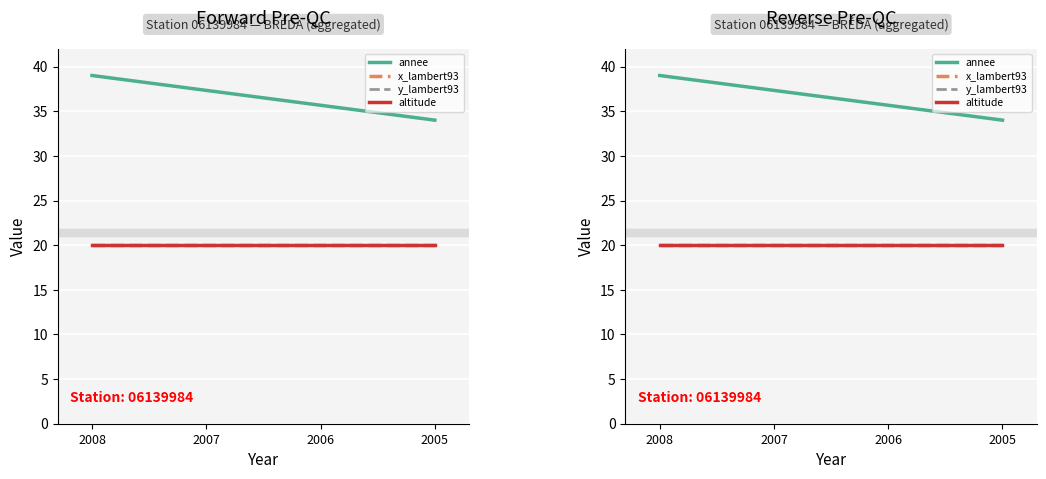

What is the difference between the maximum and second lowest values in the annee series?

3.3